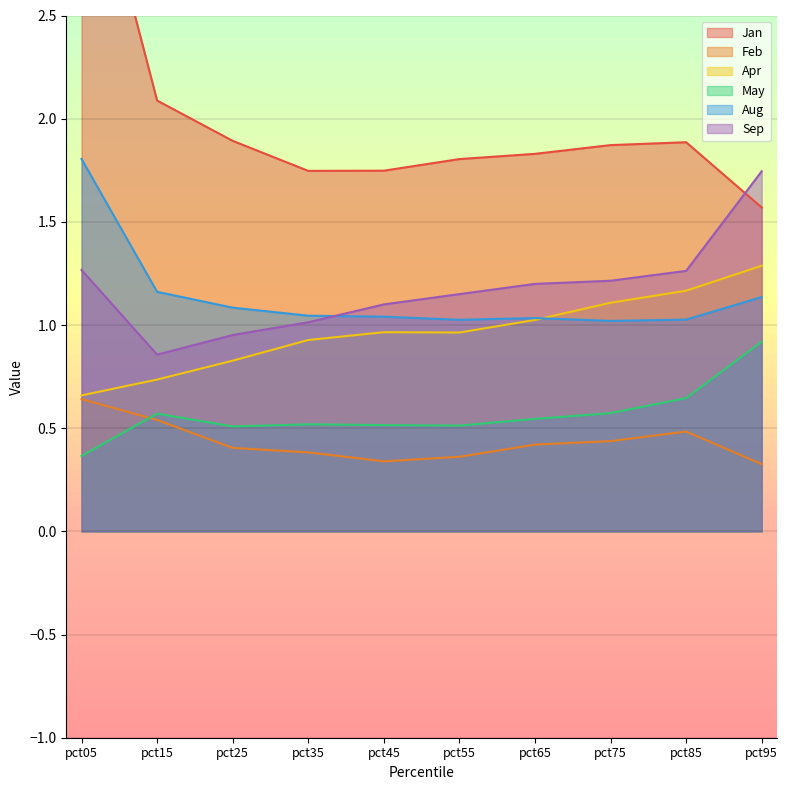

Count the number of categories in the chart.

10